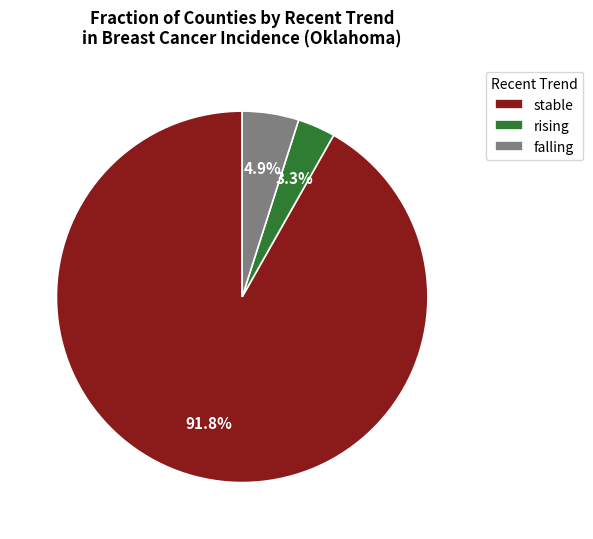

To the nearest percent, what is the combined percentage of falling and rising?

8%